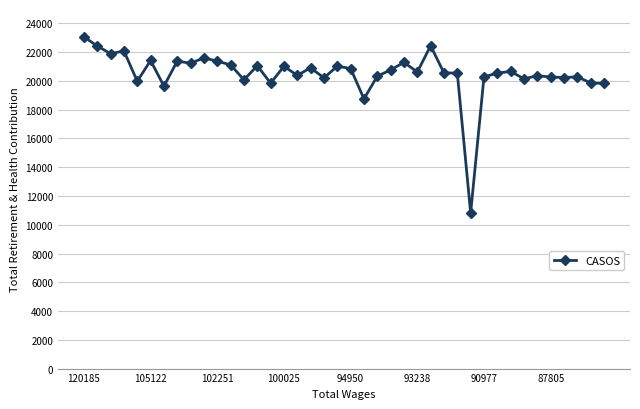

What is the smallest value displayed?

10811